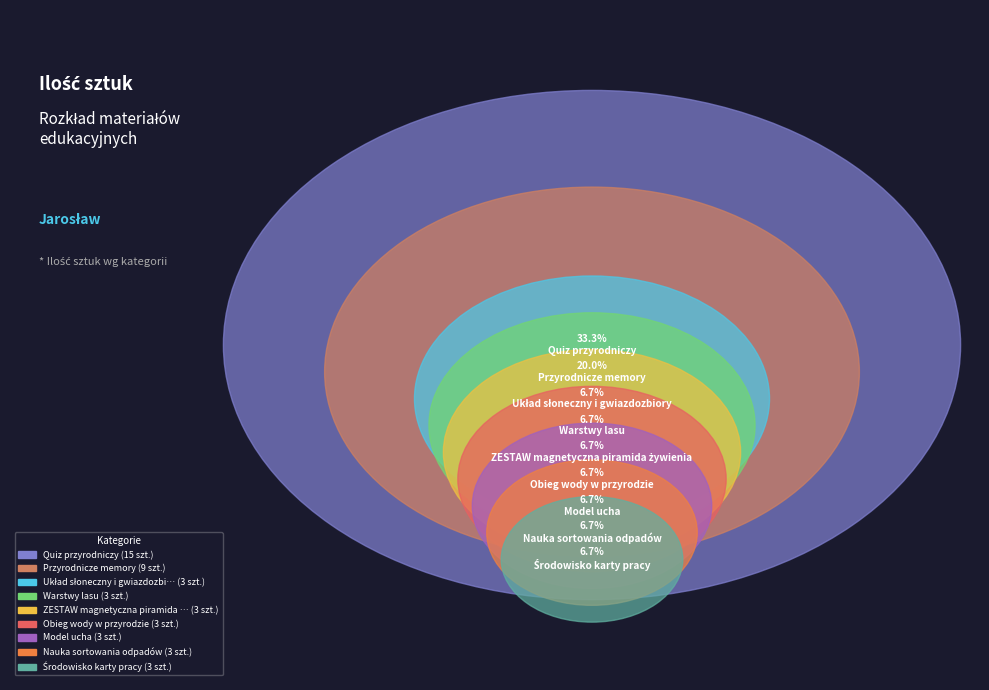

True or false: Warstwy lasu accounts for 7% of the total.

True